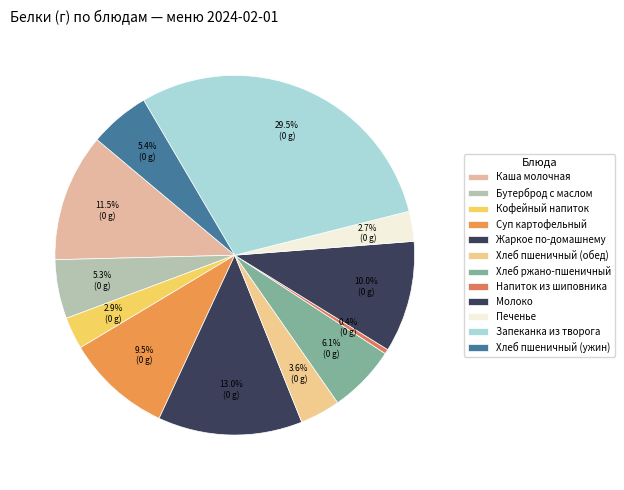

Between Бутерброд с маслом and Печенье, which is larger?

Бутерброд с маслом